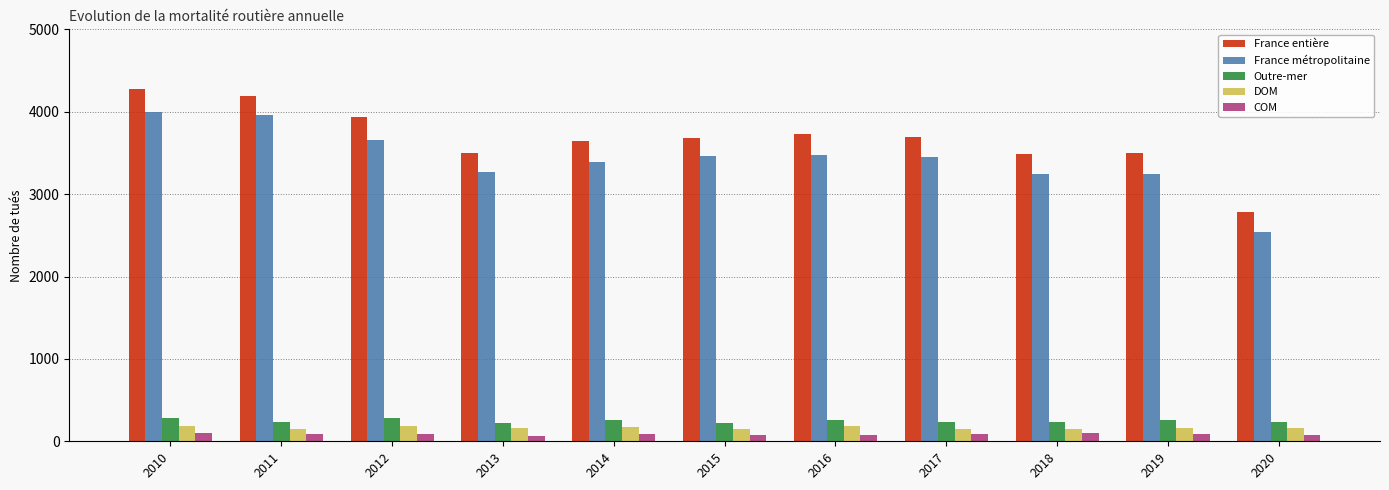

Is it true that France métropolitaine equals 3461 at 2015?

True